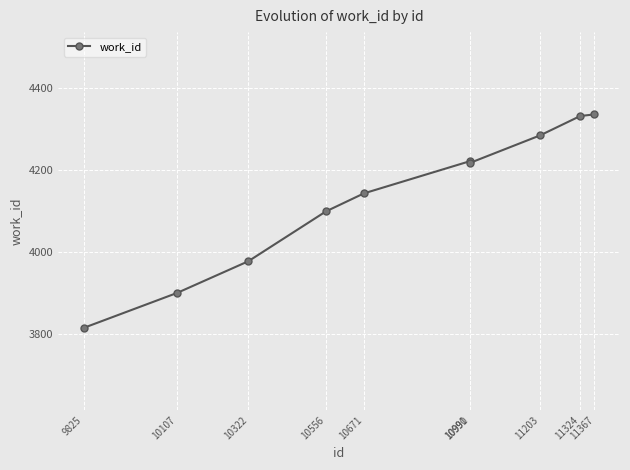

What is the maximum value shown in the chart?

4335